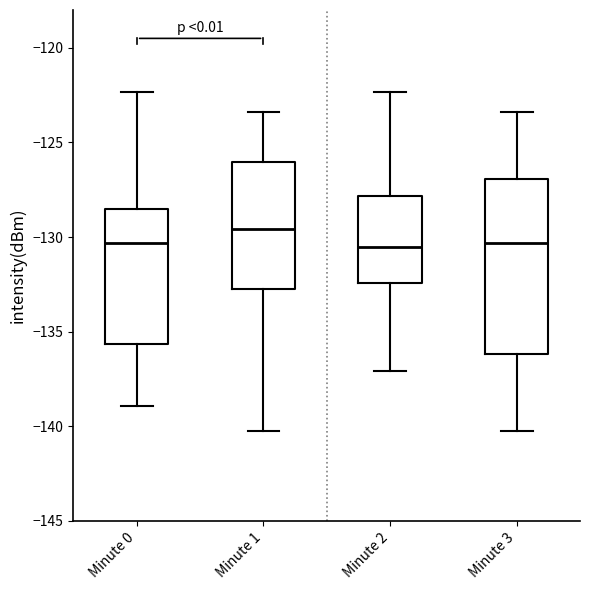

Where does the lower whisker of the box for Minute 1 end on the y-axis? The values are not printed on the chart, so give them approximately, as read against the axis.

-140.0